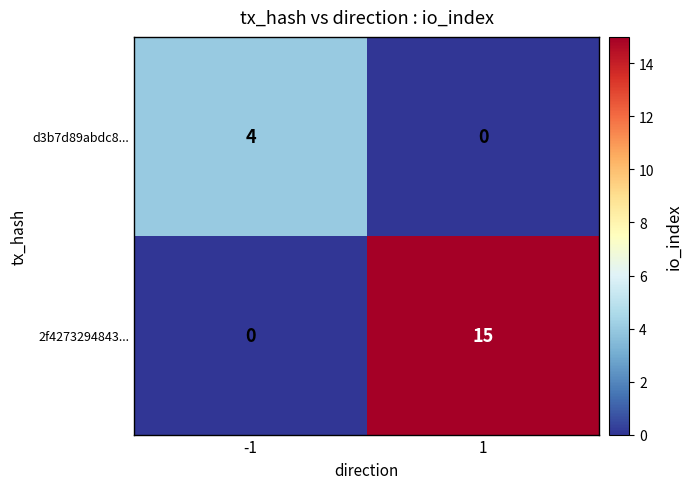

What is the spread (max minus min) of values at 1?

15